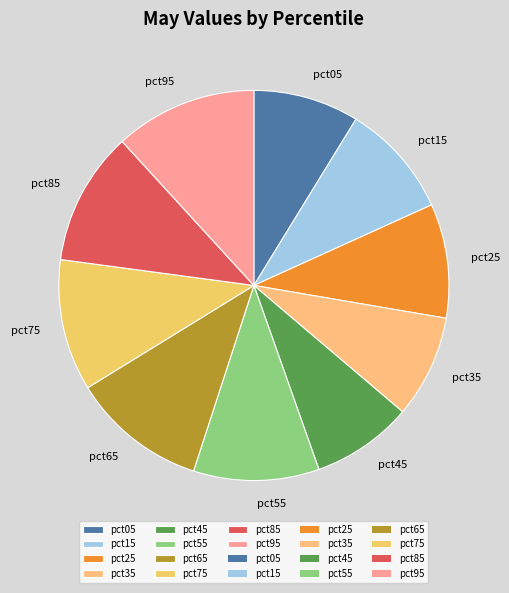

Combined, do pct25 and pct75 account for over 50%?

No